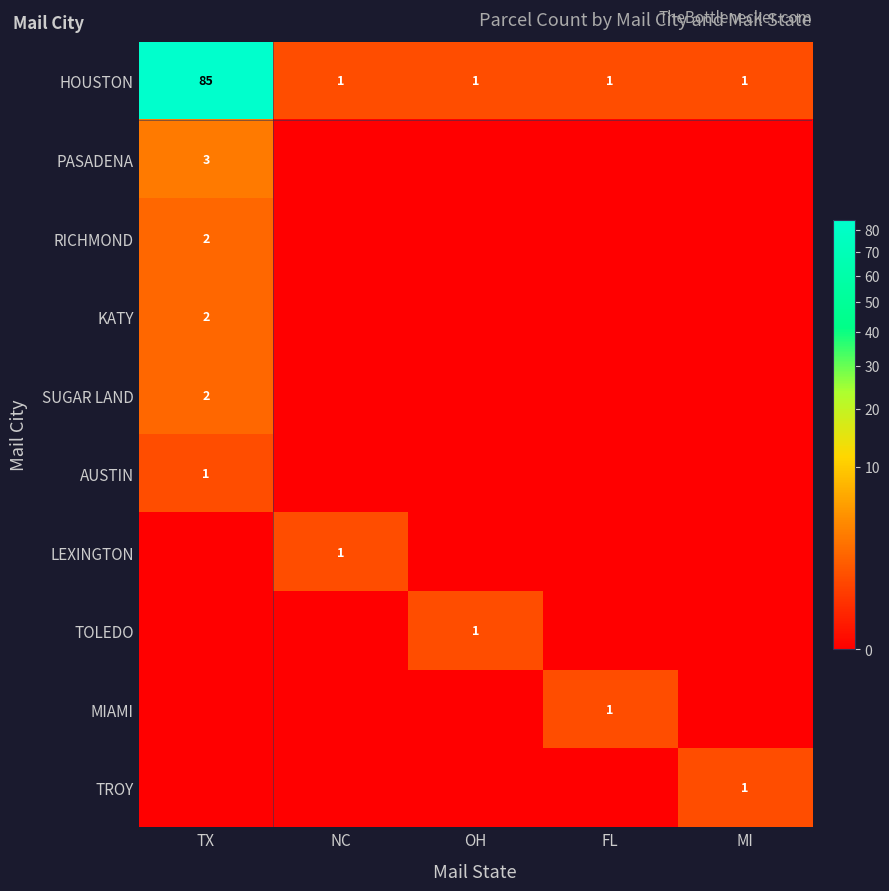

Is it true that SUGAR LAND equals 2 at TX?

True